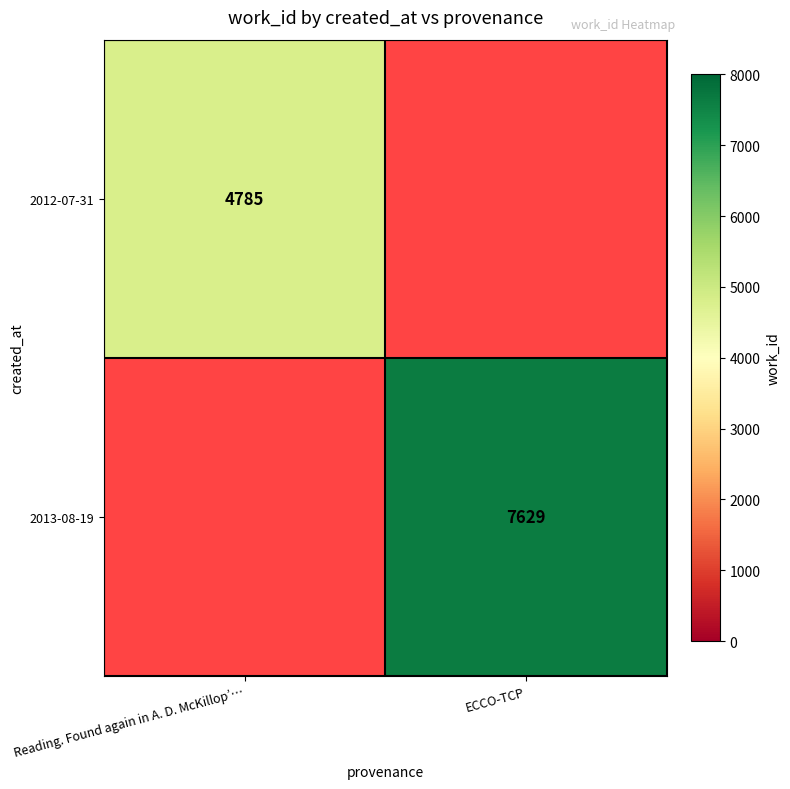

Between Reading. Found again in A. D. McKillop’… and ECCO-TCP, which is larger?

ECCO-TCP